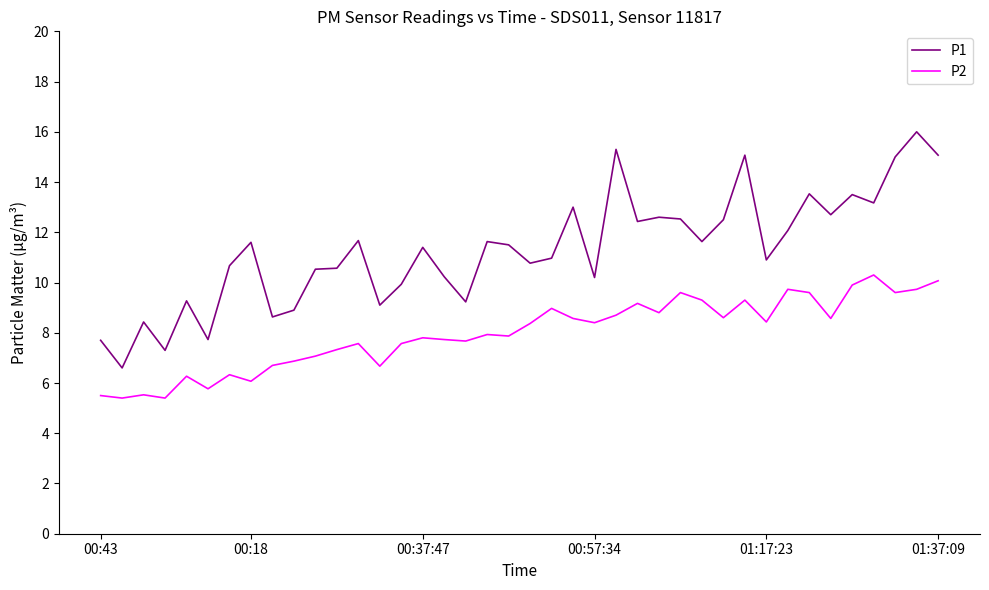

Which series has the largest total across all categories?

P1